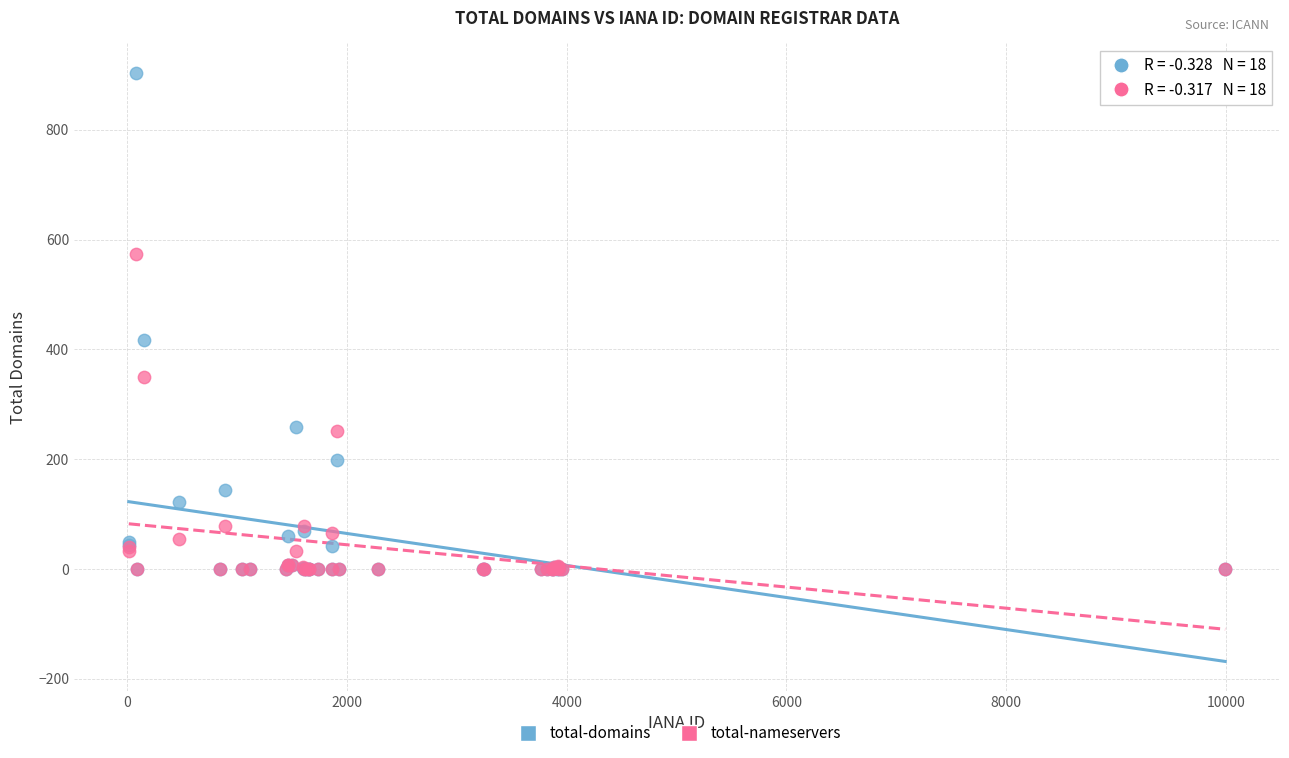

In the total-domains series, what Y value is closest to 452?

417